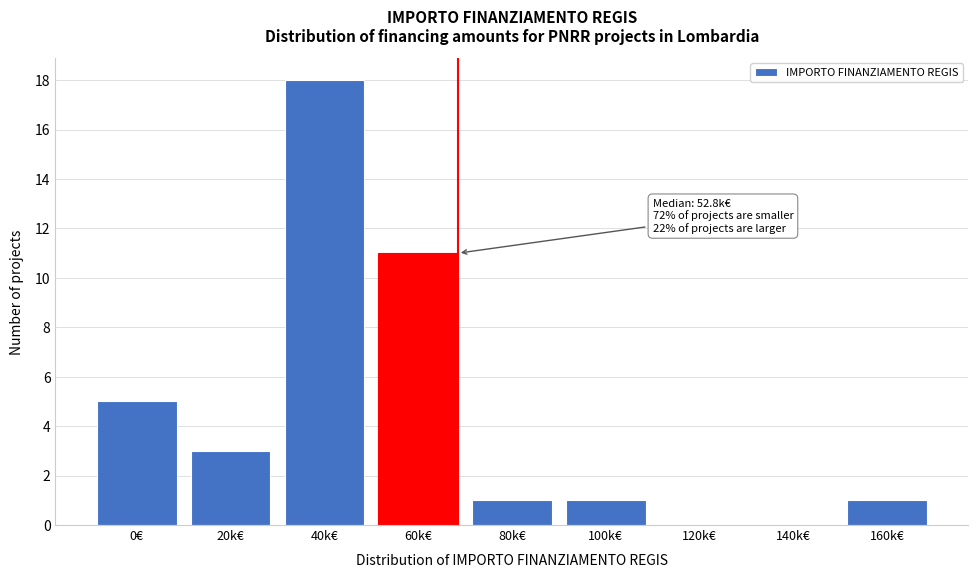

Reading left to right, extract all data points from this chart.

0€=5	20k€=3	40k€=18	60k€=11	80k€=1	100k€=1	120k€=0	140k€=0	160k€=1